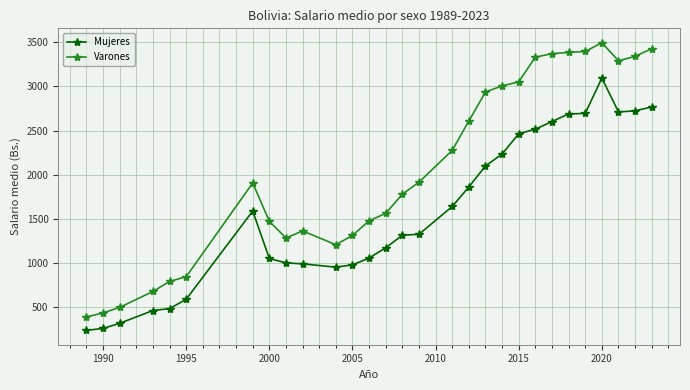

At how many categories does at least one series exceed 1689?

16